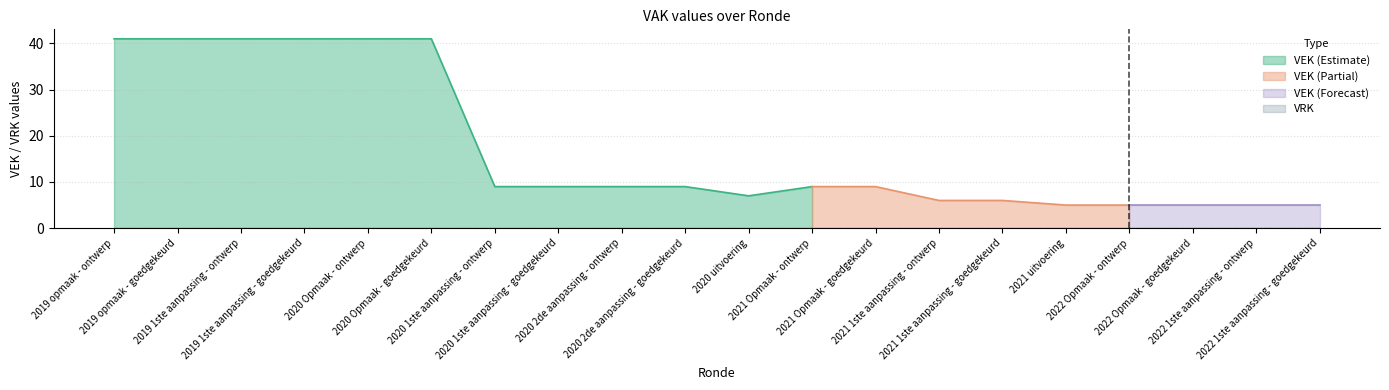

Does the chart have visible grid lines?

Yes